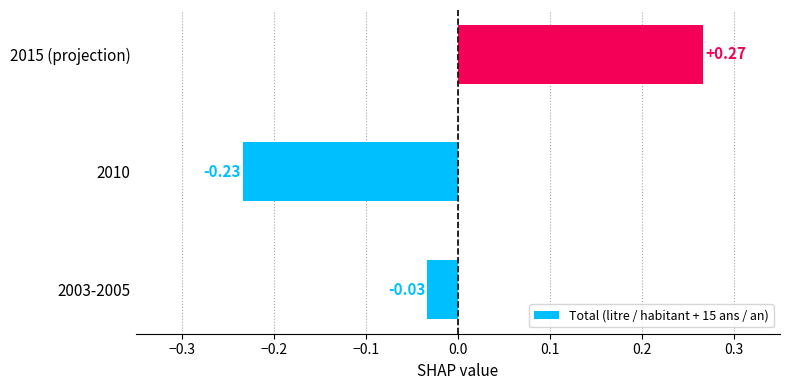

What is the difference between the maximum and minimum values?

0.5